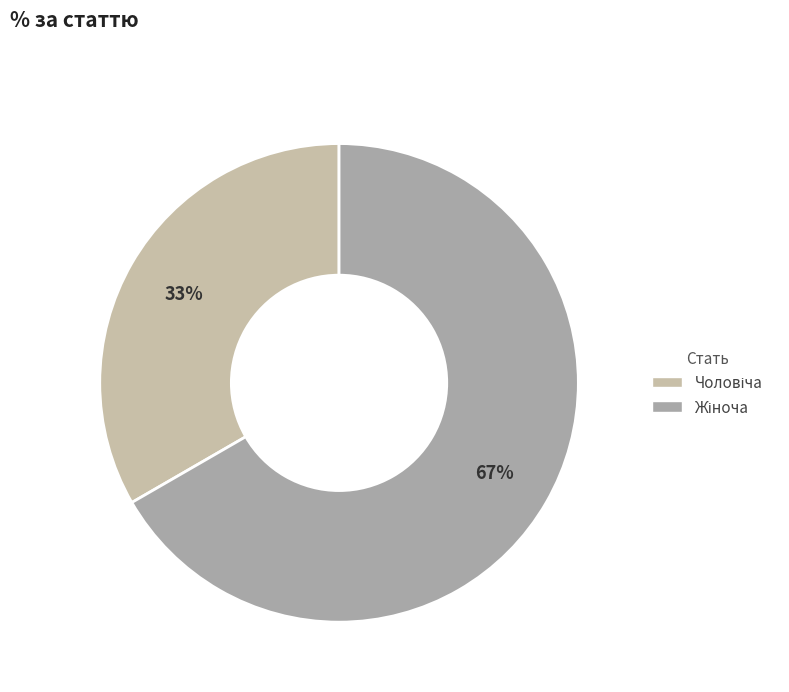

Which category has the smallest portion of the pie?

Чоловіча